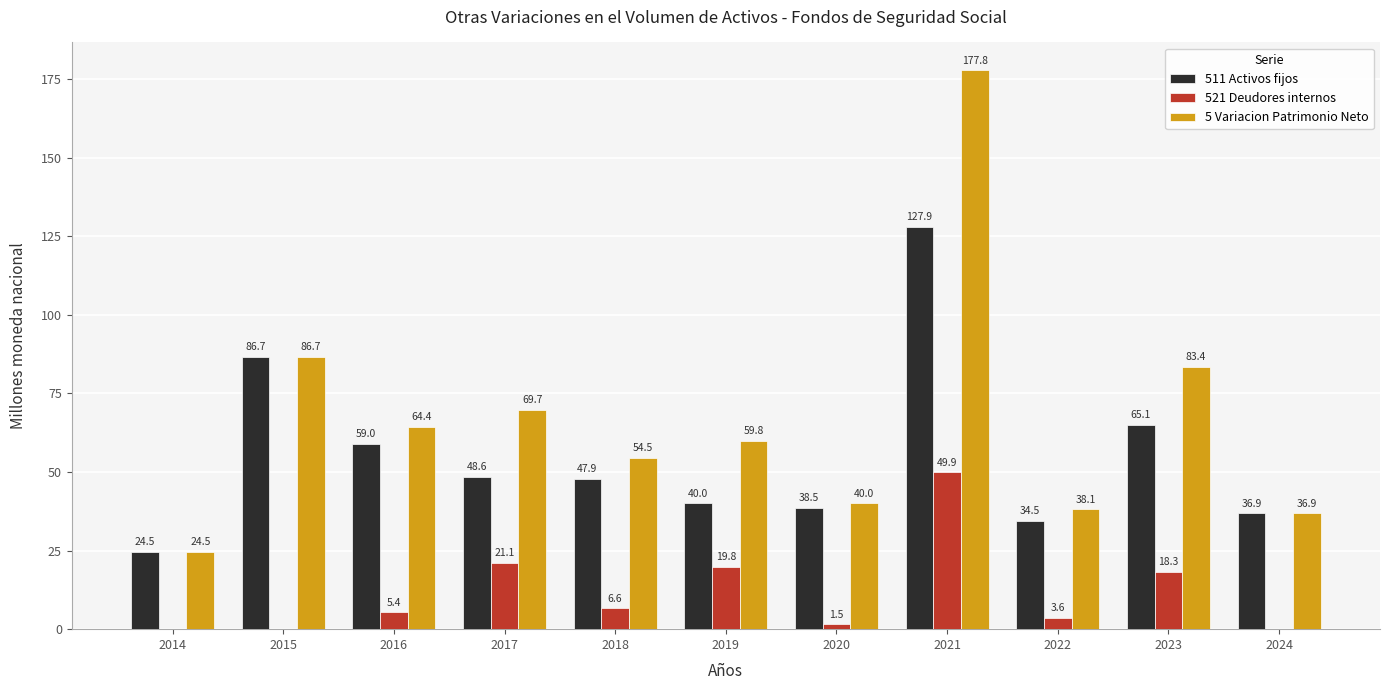

The 5 Variacion Patrimonio Neto series shows 22.0 at 2016. True or false?

False